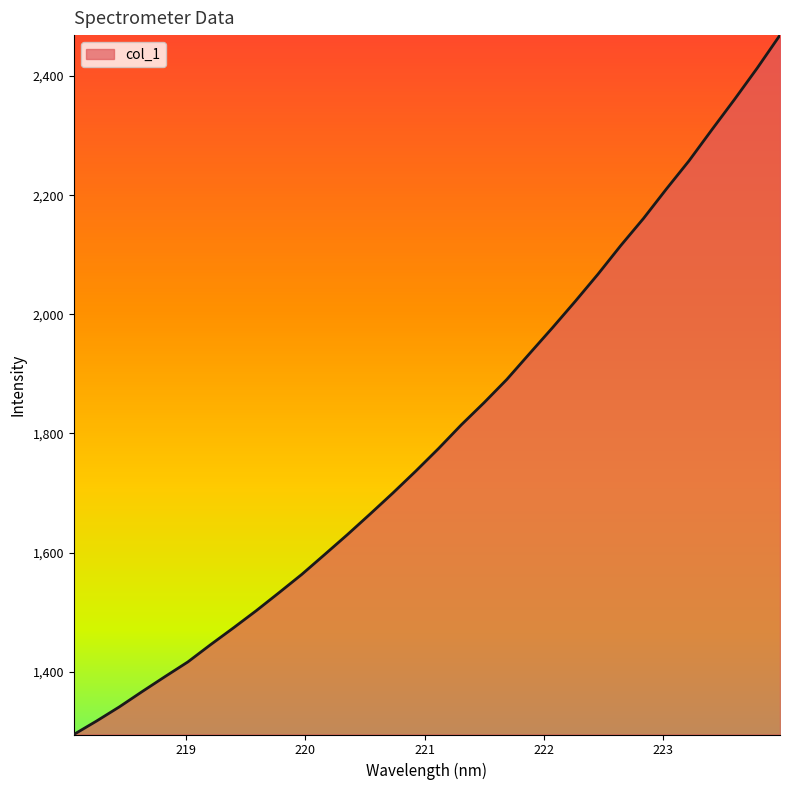

What is the greatest value displayed?

2468.8